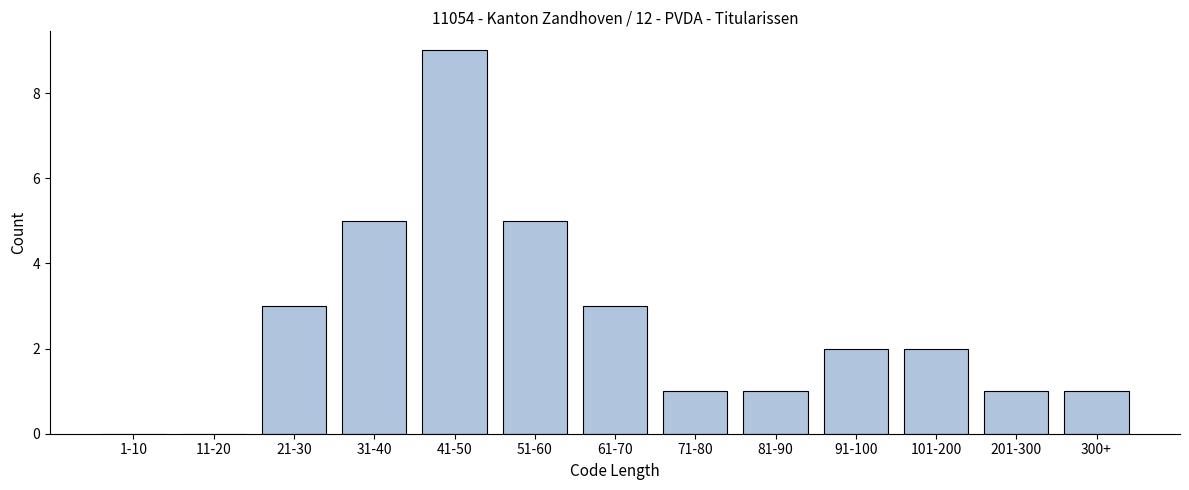

Reading right to left, transcribe all the data shown in this chart.

300+=1	201-300=1	101-200=2	91-100=2	81-90=1	71-80=1	61-70=3	51-60=5	41-50=9	31-40=5	21-30=3	11-20=0	1-10=0